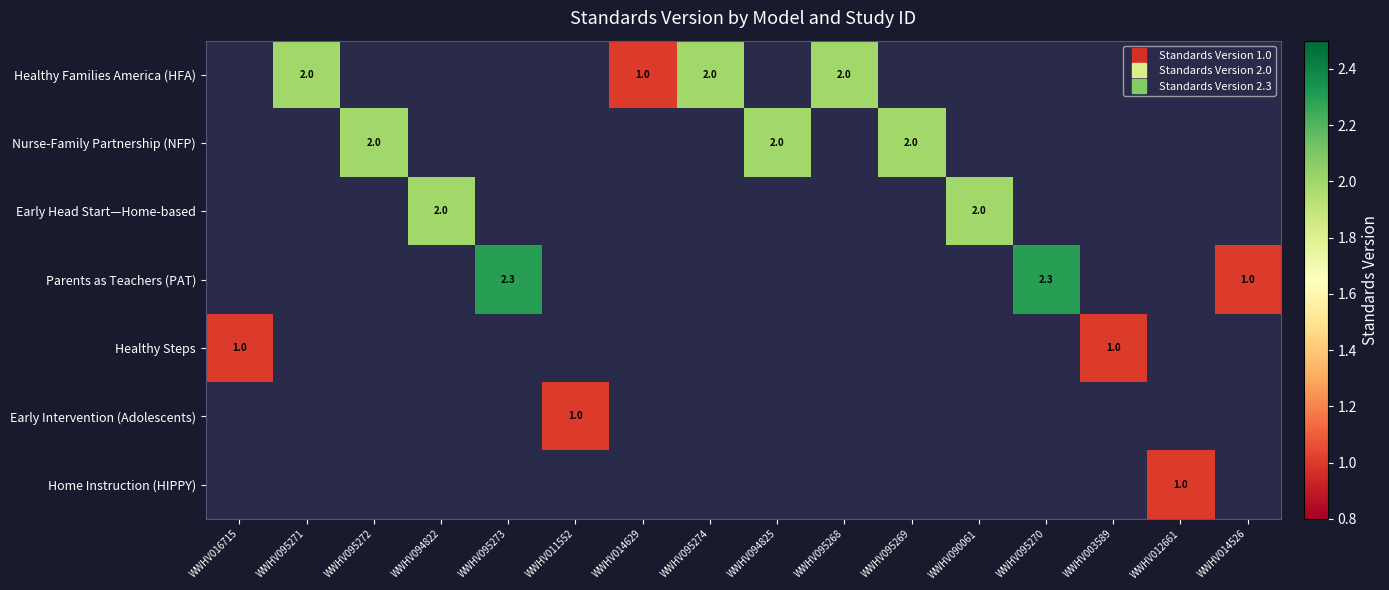

What is the minimum value shown in the chart?

1.0